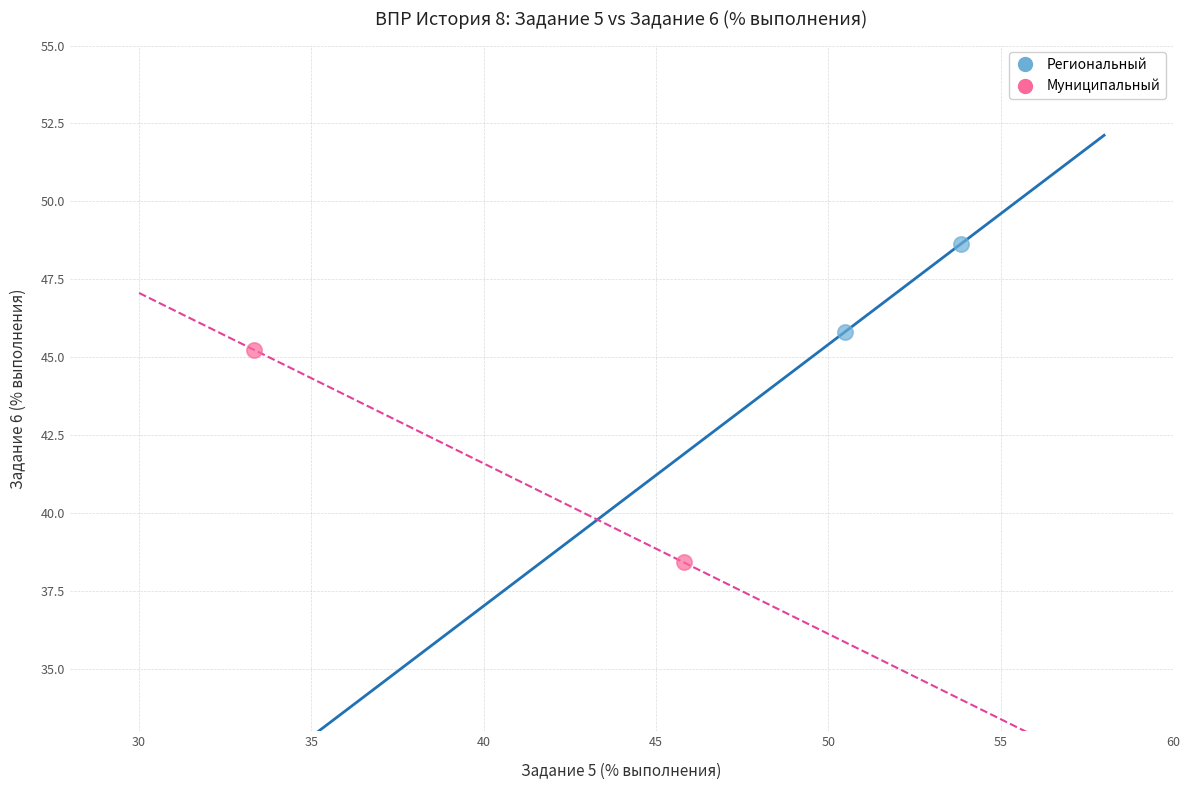

What are all the series names shown in the legend?

Региональный, Муниципальный